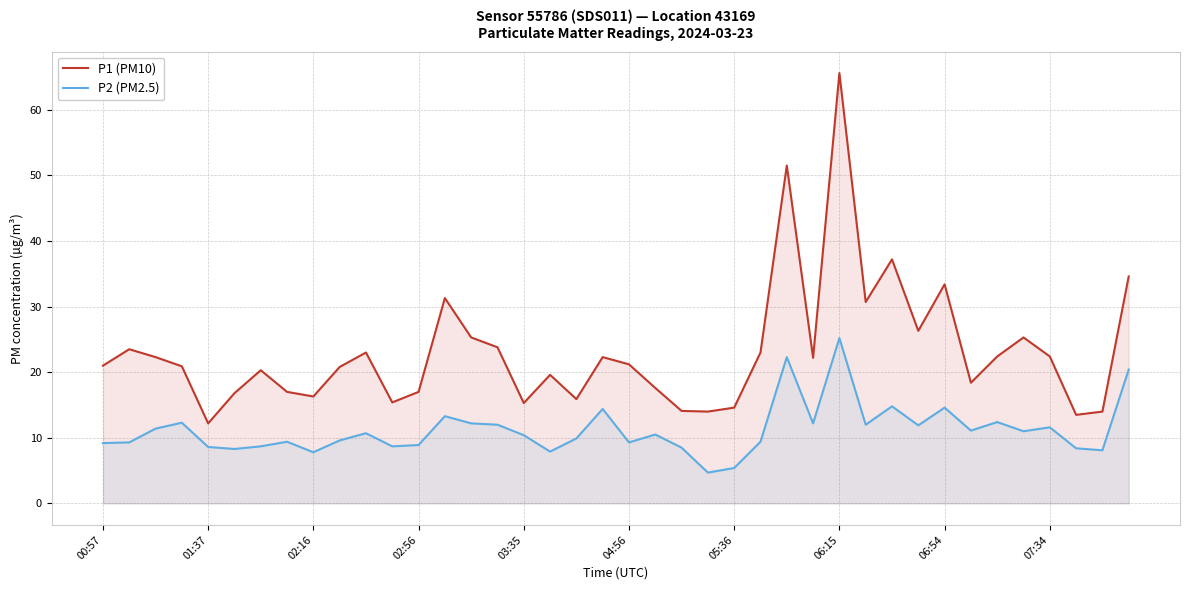

Which series has the largest total across all categories?

P1 (PM10)